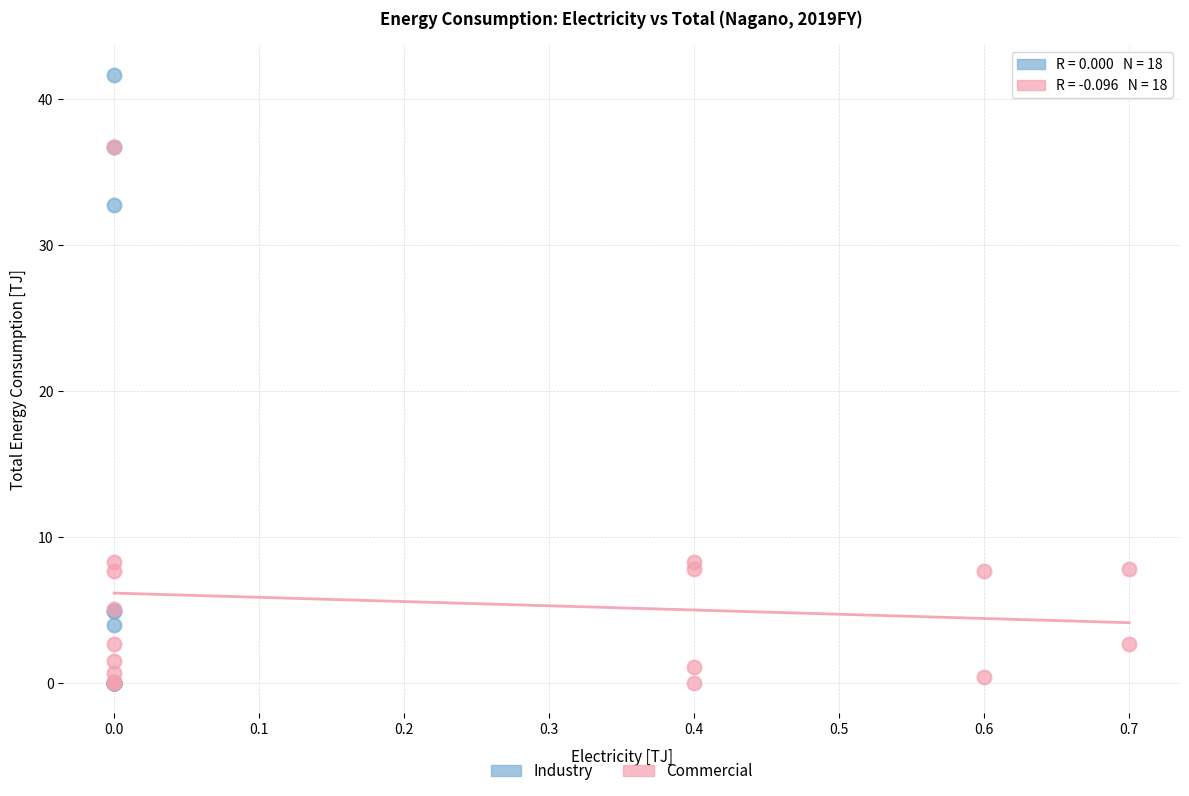

Which series has the widest spread of Y values?

Industry